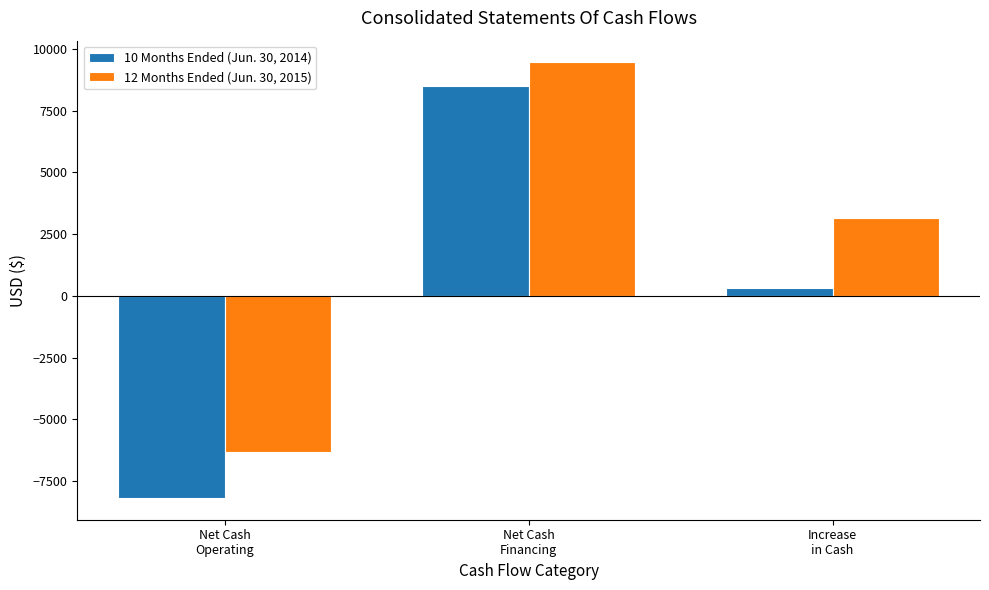

The value of 12 Months Ended (Jun. 30, 2015) at Increase
in Cash is 1581. True or false?

False